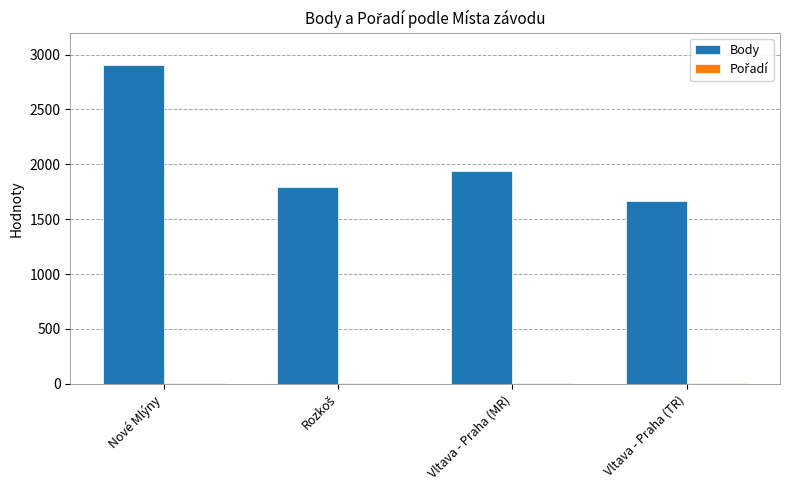

What is the sum of the Body values at Vltava - Praha (TR) and Vltava - Praha (MR)?

3600